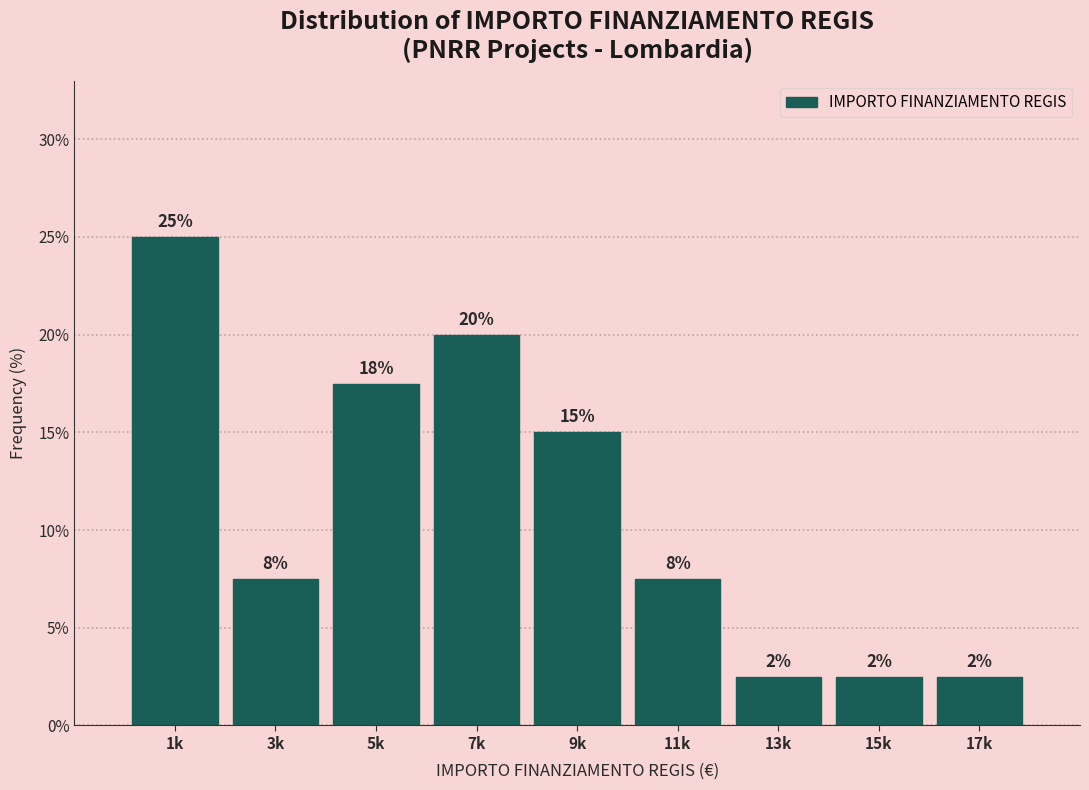

How many bars are there in total?

9